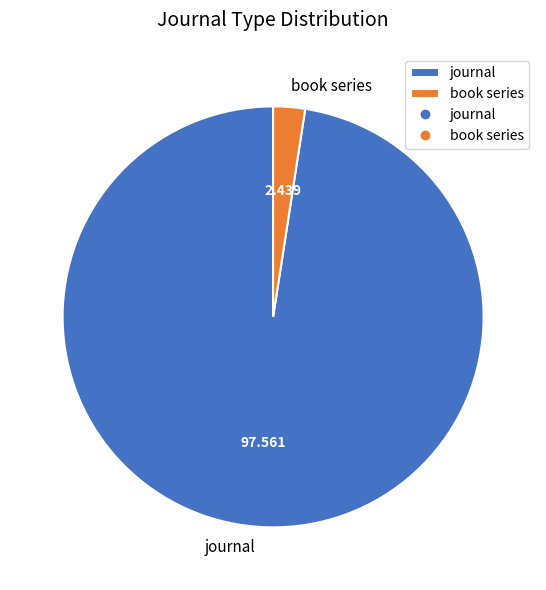

Does any single category account for the majority?

Yes